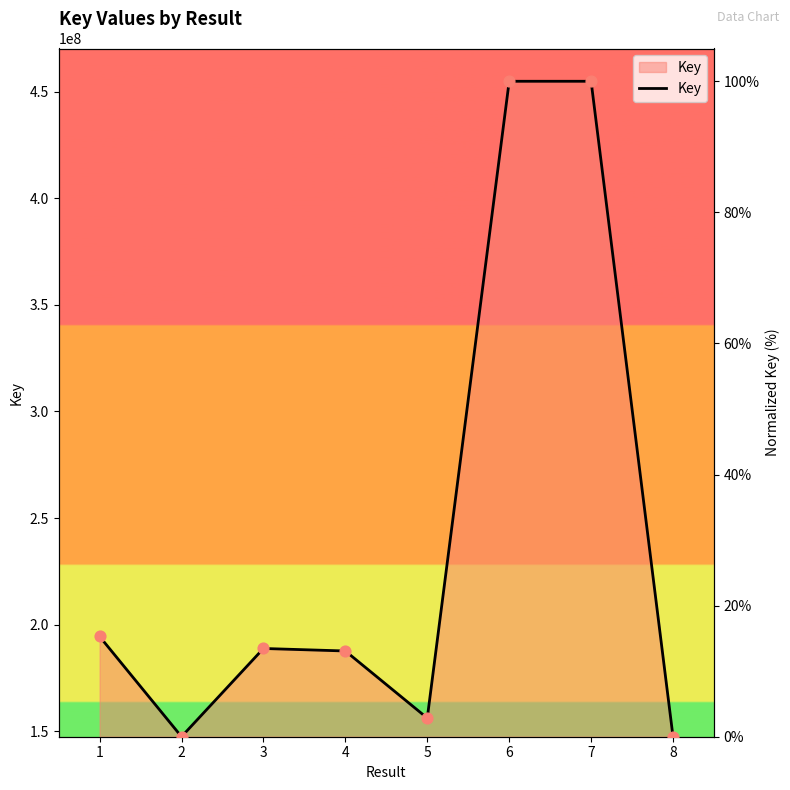

What is the change in value from 3 to 8?

-13.5